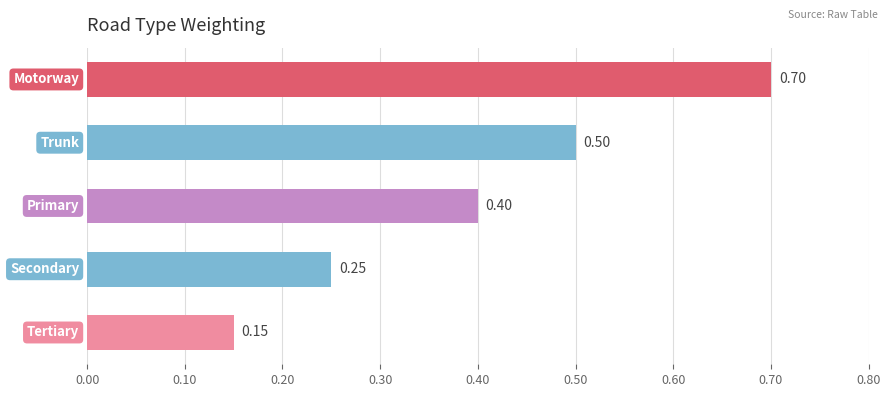

What is the average value?

0.4